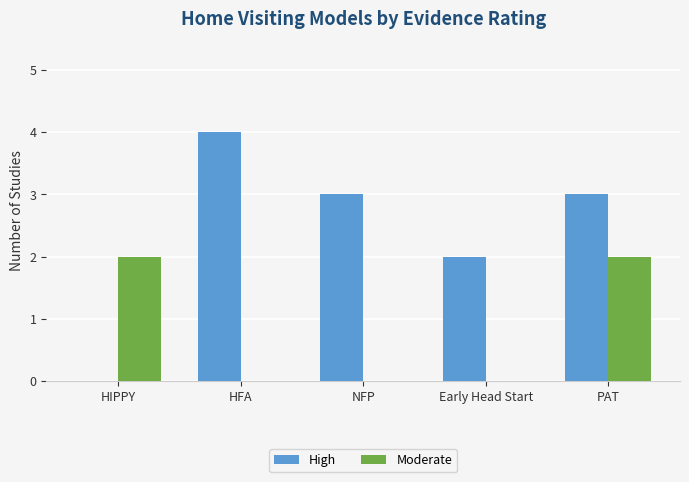

Which series has the largest total across all categories?

High